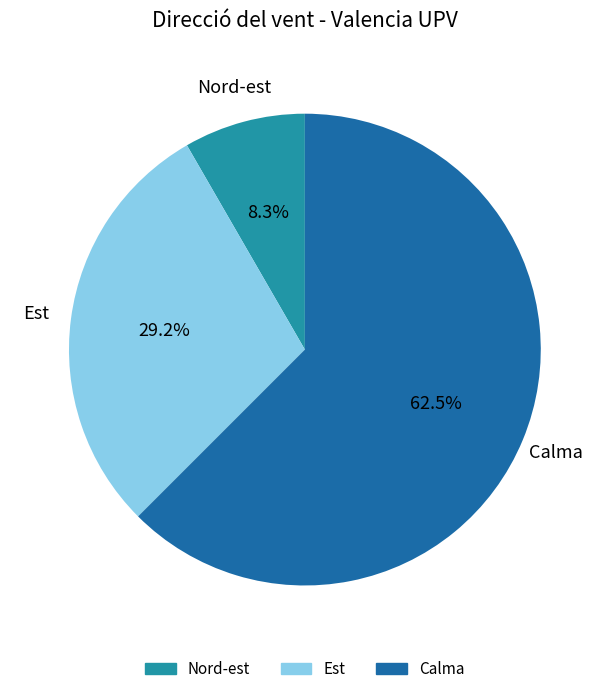

Is there any slice that represents more than half of the pie?

Yes